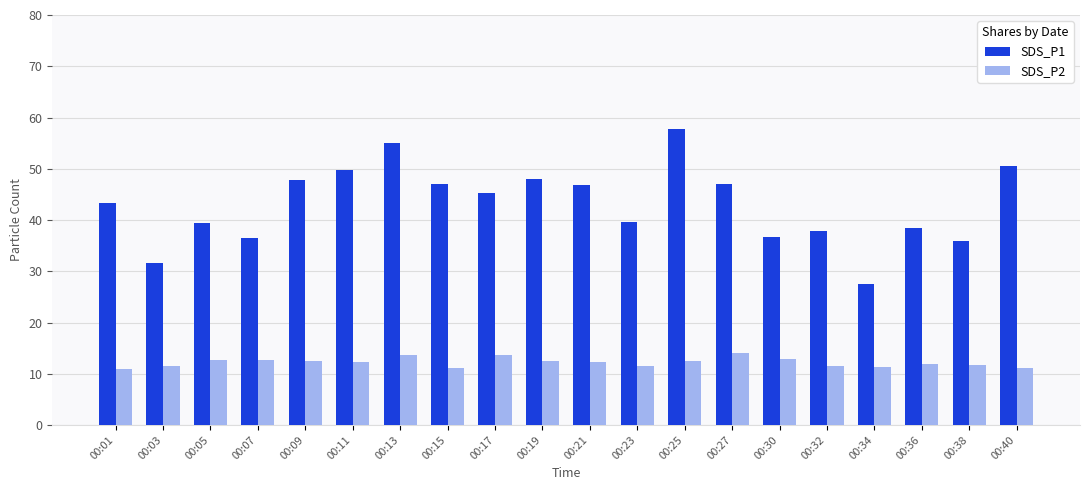

Which series has the largest total across all categories?

SDS_P1